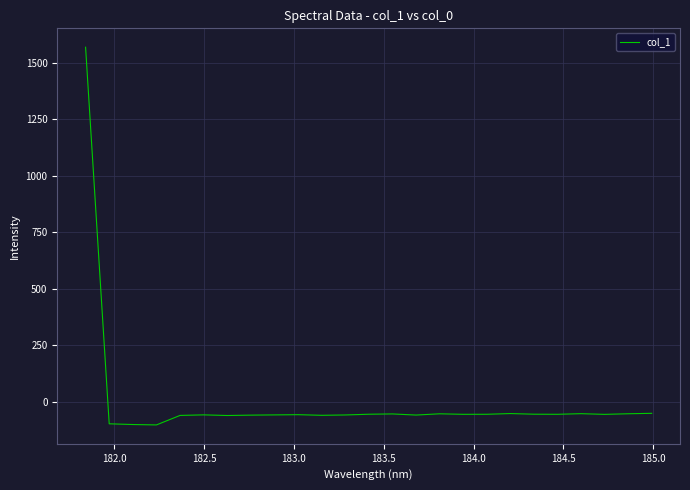

What is the difference between the maximum and minimum values?

1671.4